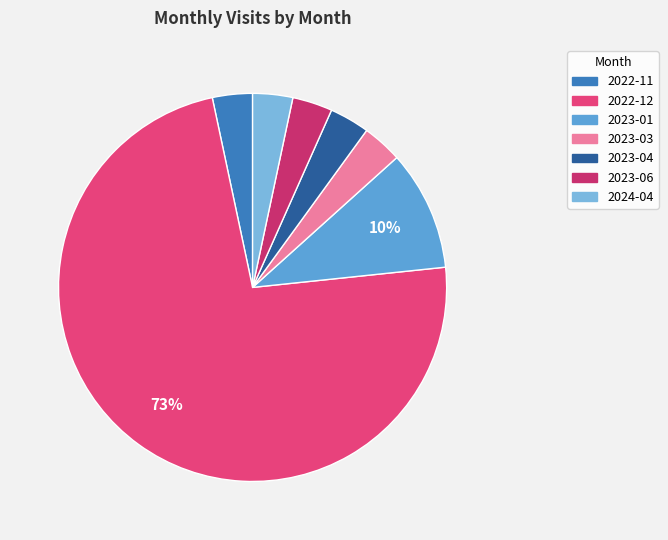

To the nearest percent, what percentage of the pie is 2023-06?

3%